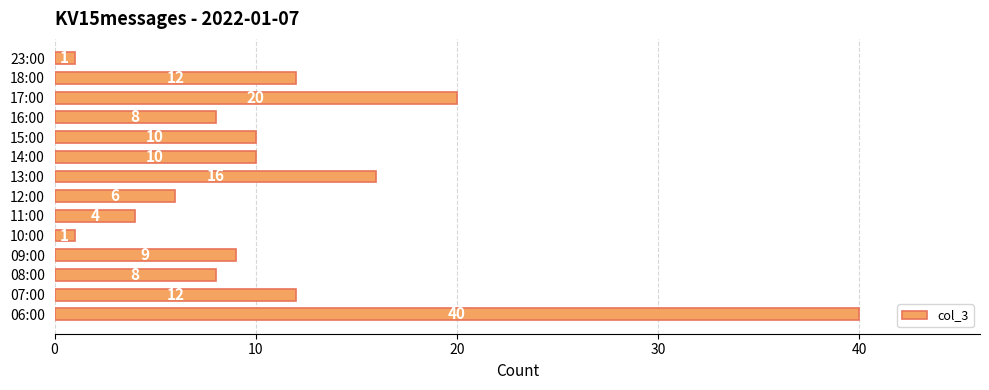

At which label is the value closest to 20?

17:00